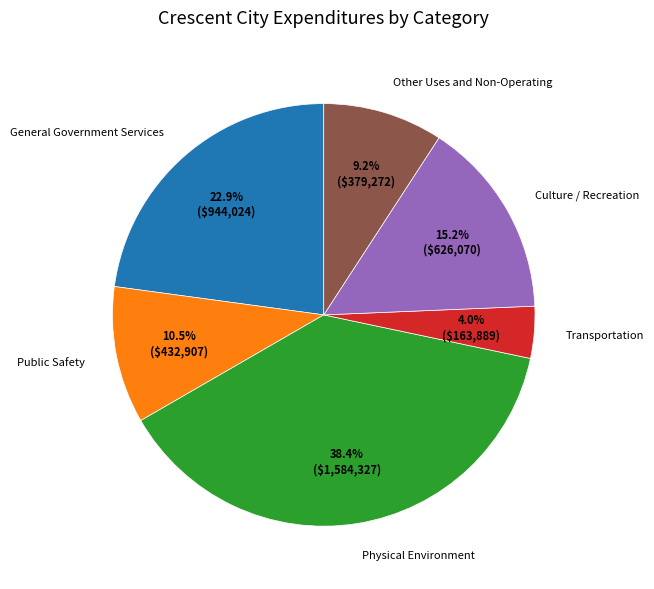

Does Other Uses and Non-Operating represent more than half of the total?

No